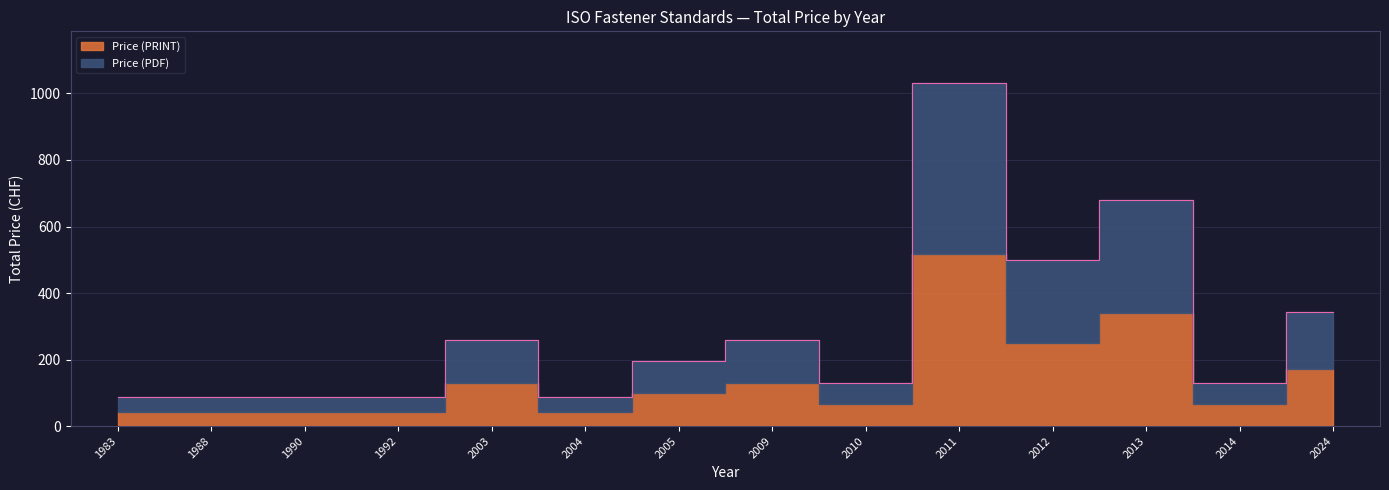

What is the difference between the maximum and minimum values?

946